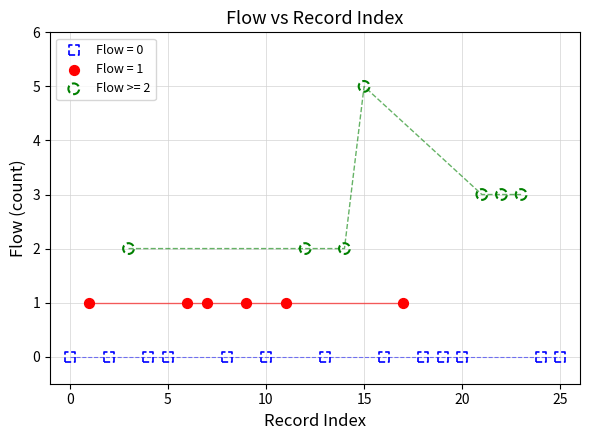

Which series contains the highest Y value?

Flow >= 2